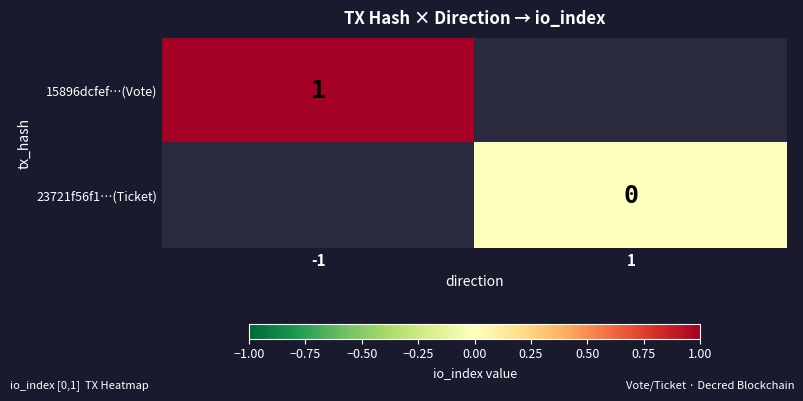

How many distinct data groups are displayed?

2